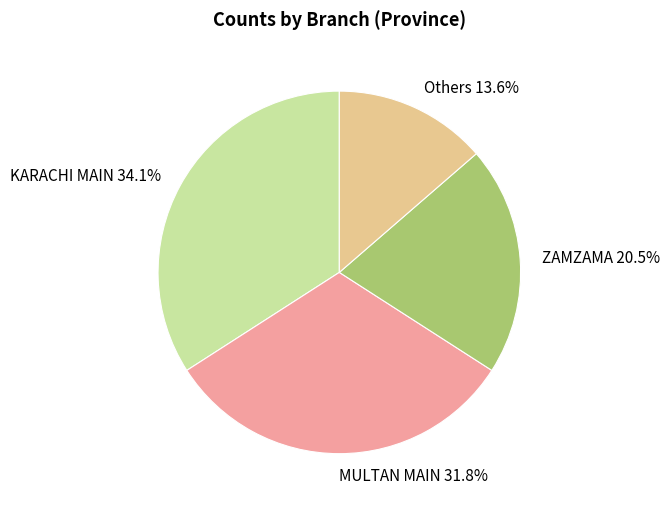

Does any single category account for the majority?

No